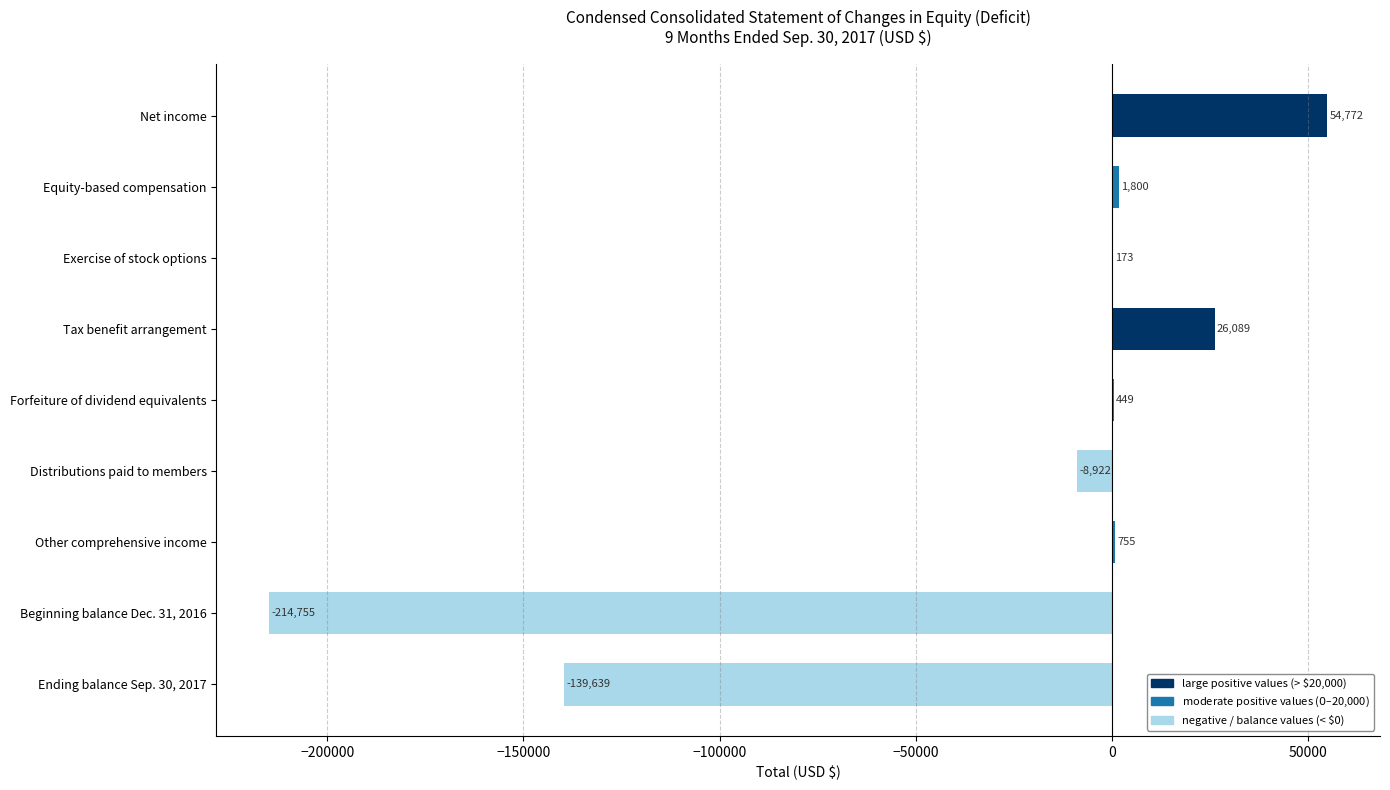

How many values are above zero?

6